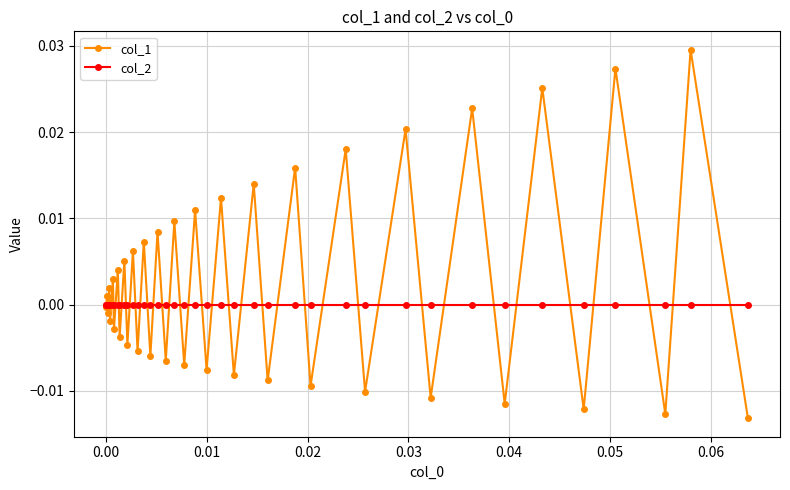

True or false: col_1 has more than 1 points higher than both neighbors.

True